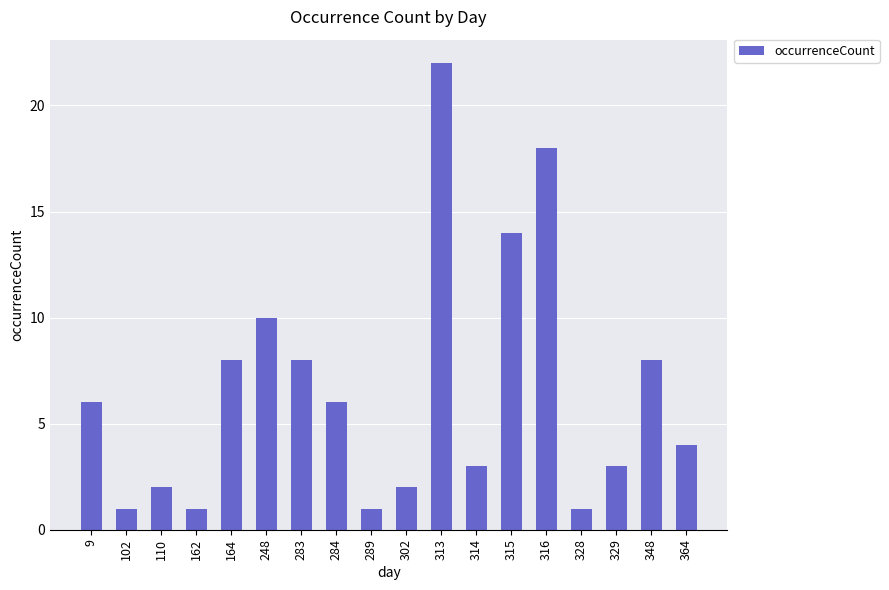

The chart shows a value of 4 at 364. True or false?

True